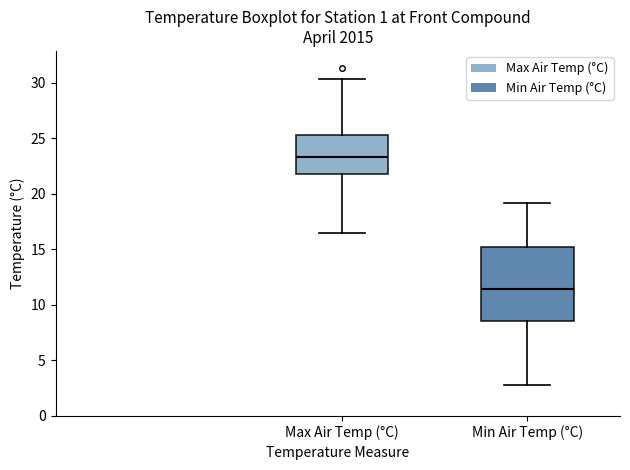

Where is the lower edge of the box for Min Air Temp (°C) on the y-axis? The values are not printed on the chart, so give them approximately, as read against the axis.

8.5